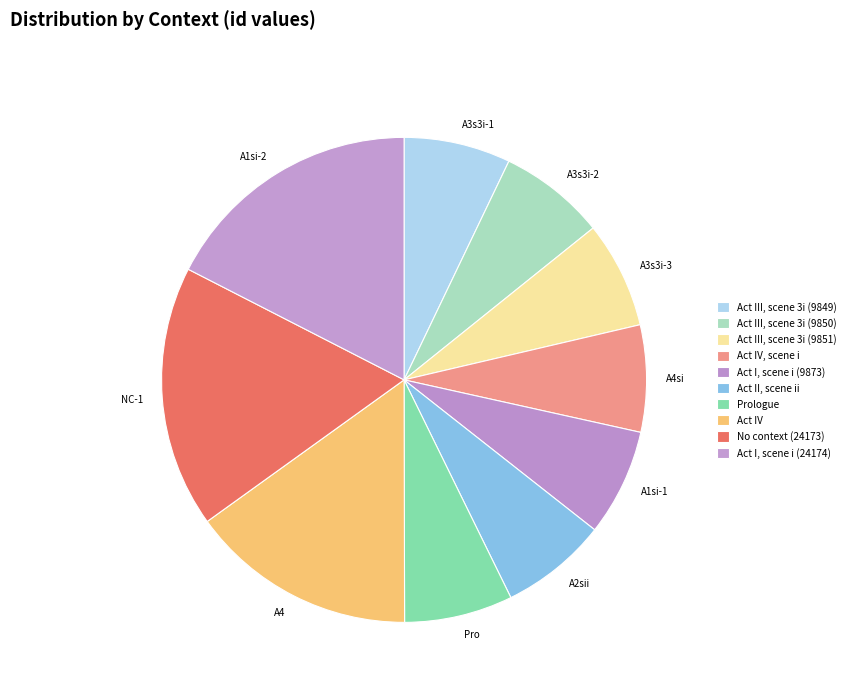

Is NC-1 the majority of the pie?

No